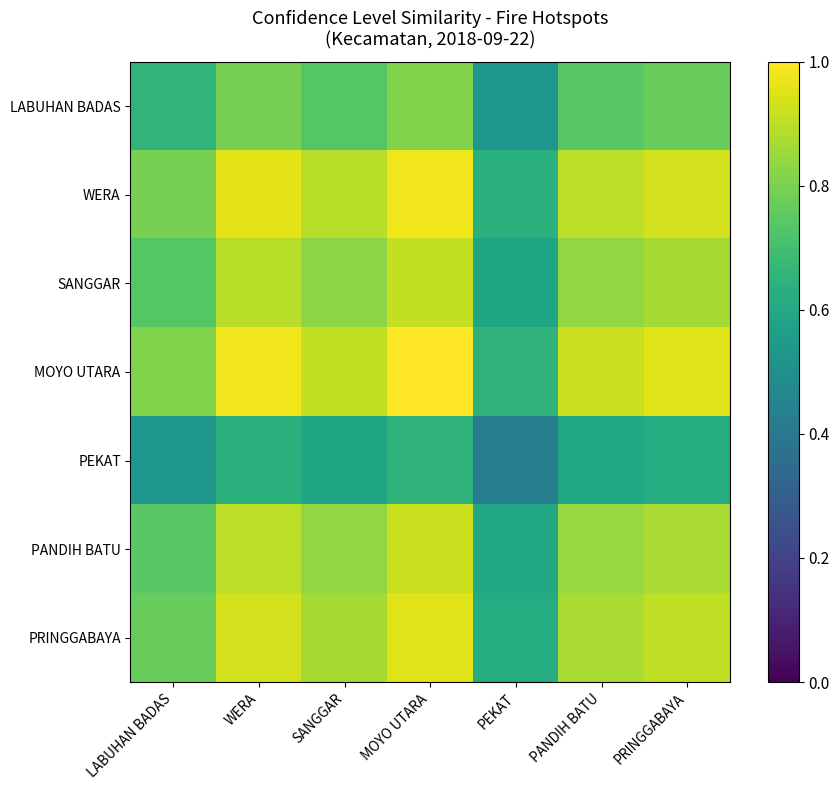

What is the total value across all series at PEKAT?

4.0